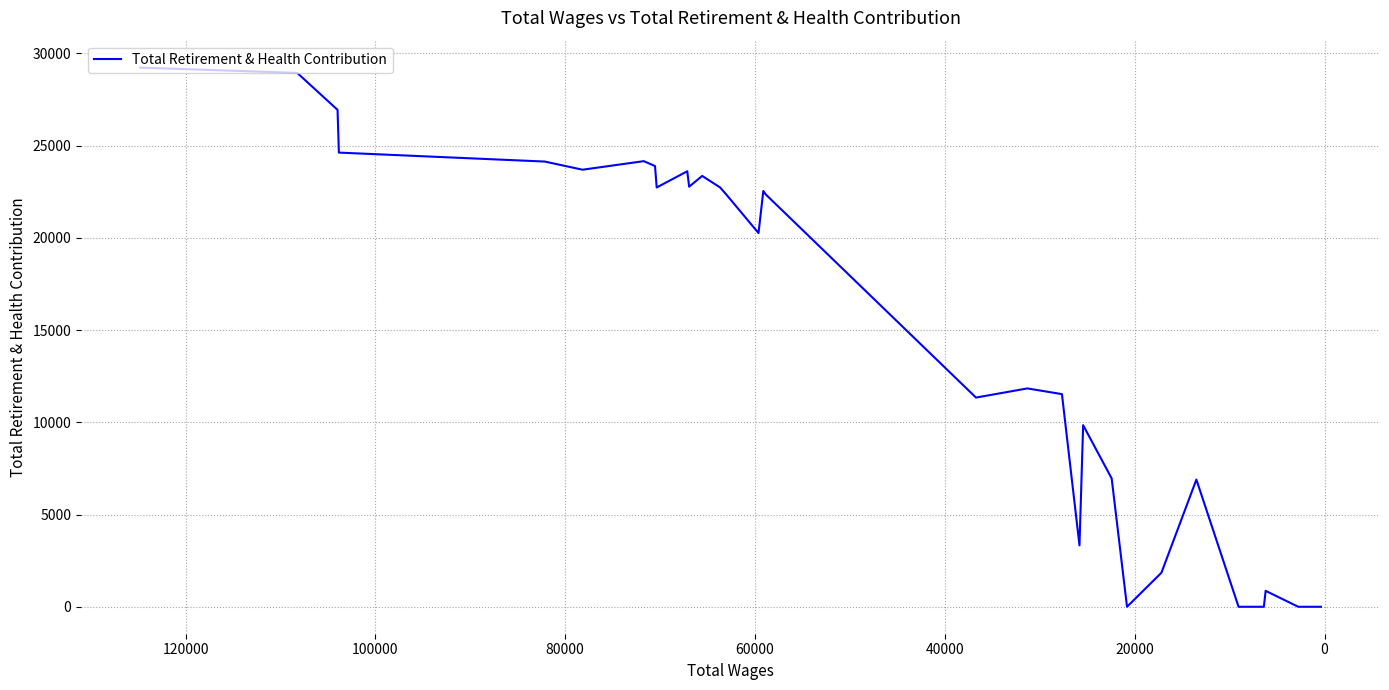

Reading left to right, extract all data points from this chart.

29226	28939	26937	24620	24134	23692	24156	23891	22730	23607	22771	23355	22731	22346	20258	22541	22346	11340	11836	11527	3327	9844	6956	0	1845	6894	0	0	863	0	0